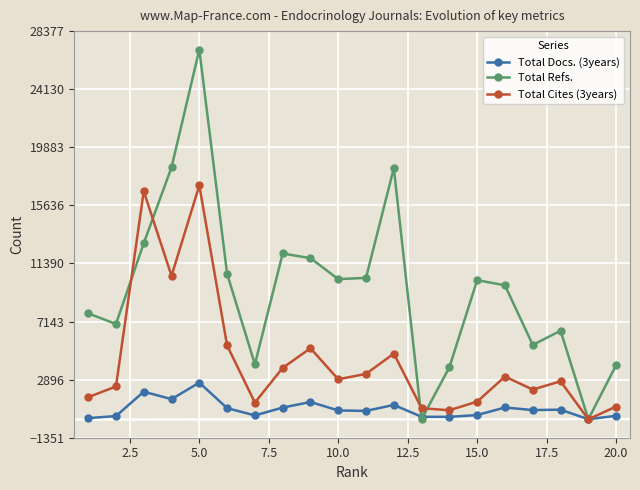

Rank the series by their average value, from lowest to highest.

Total Docs. (3years), Total Cites (3years), Total Refs.